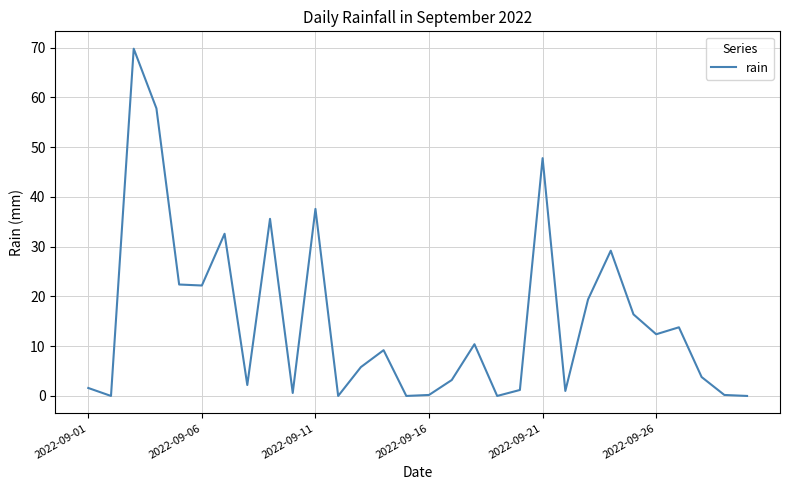

What is the difference between the maximum and minimum values?

69.8